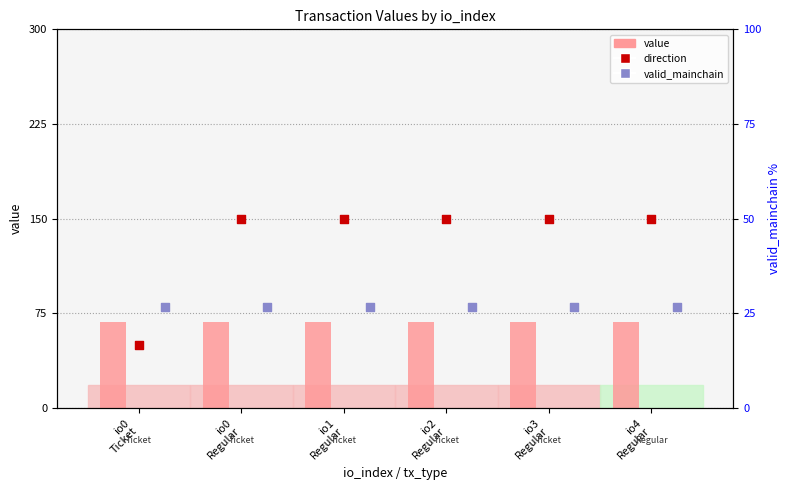

Which series has the widest spread of Y values?

direction